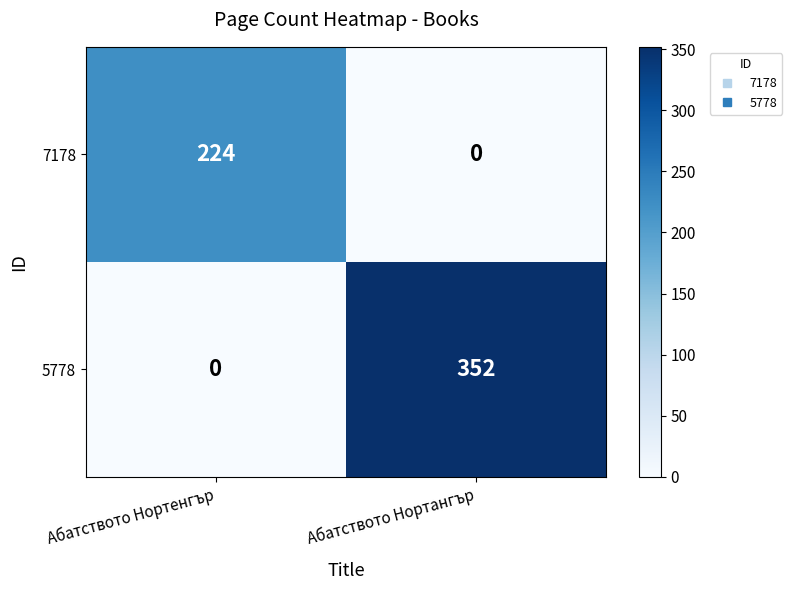

What is the maximum value shown in the chart?

352